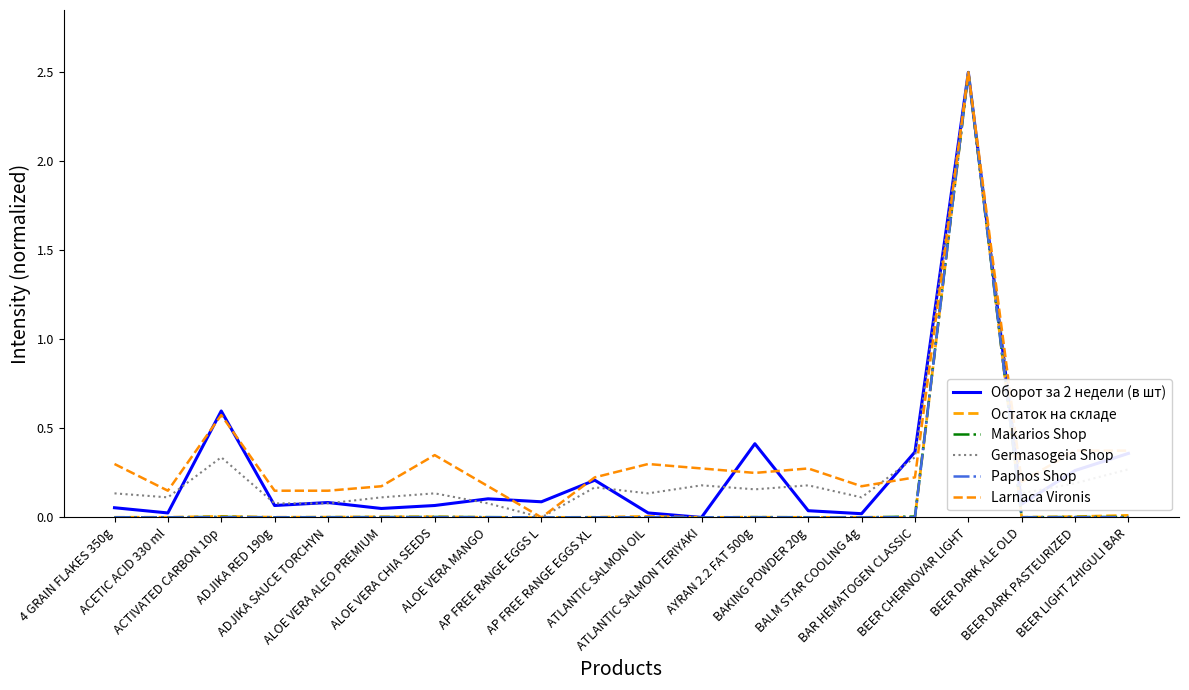

Which series has the largest range (max minus min)?

Оборот за 2 недели (в шт)